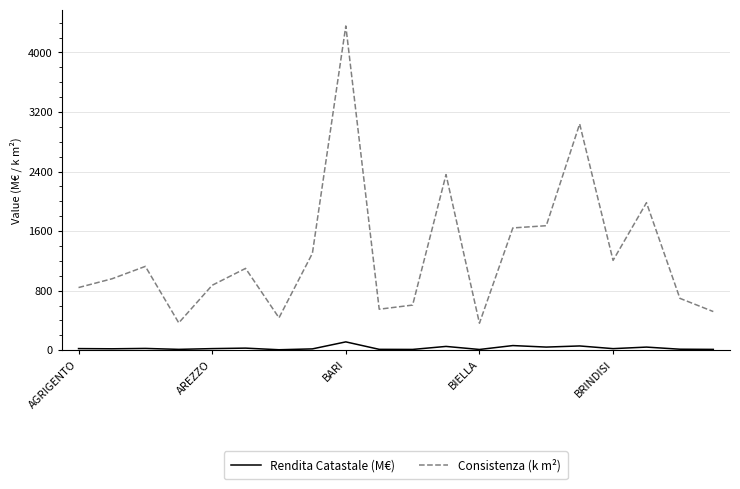

Which series has the largest total across all categories?

Consistenza (k m²)